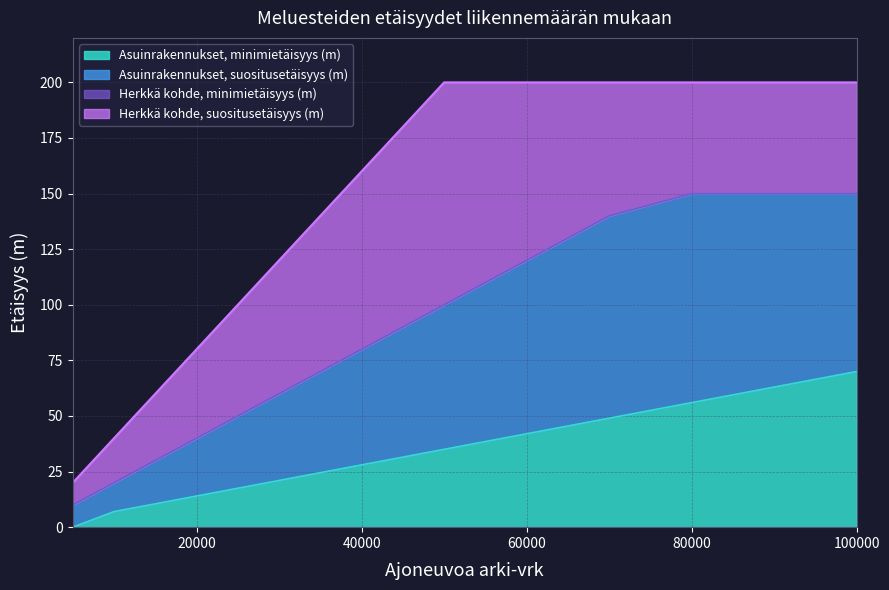

Rank the series at 70000 from lowest to highest value.

Asuinrakennukset, minimietäisyys (m), Asuinrakennukset, suositusetäisyys (m), Herkkä kohde, minimietäisyys (m), Herkkä kohde, suositusetäisyys (m)